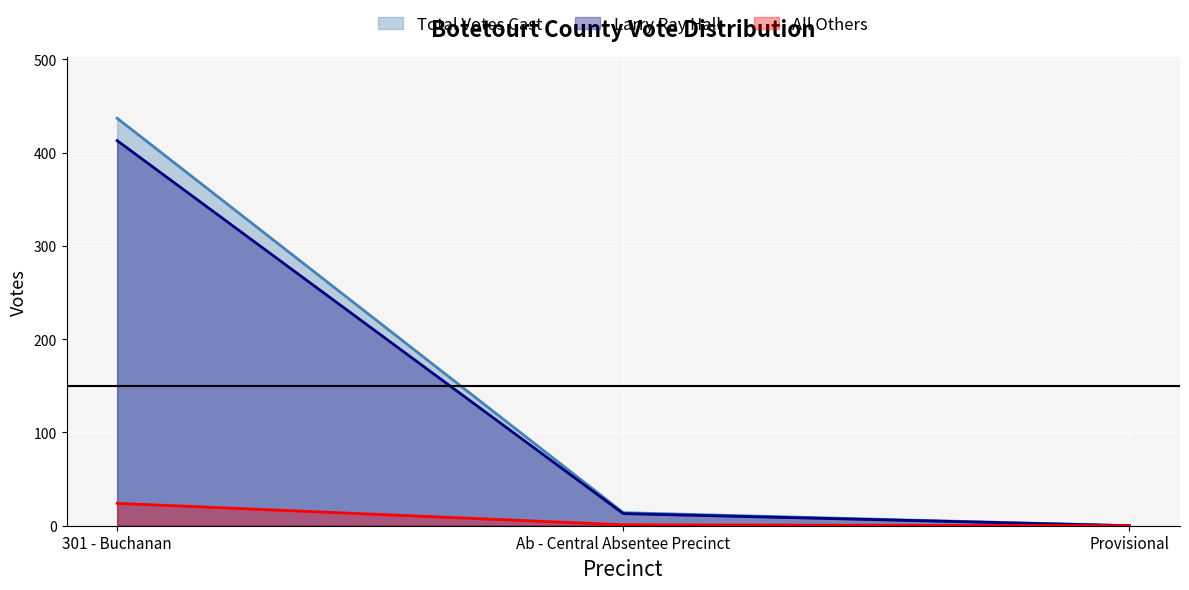

What is the spread (max minus min) of values at 301 - Buchanan?

413